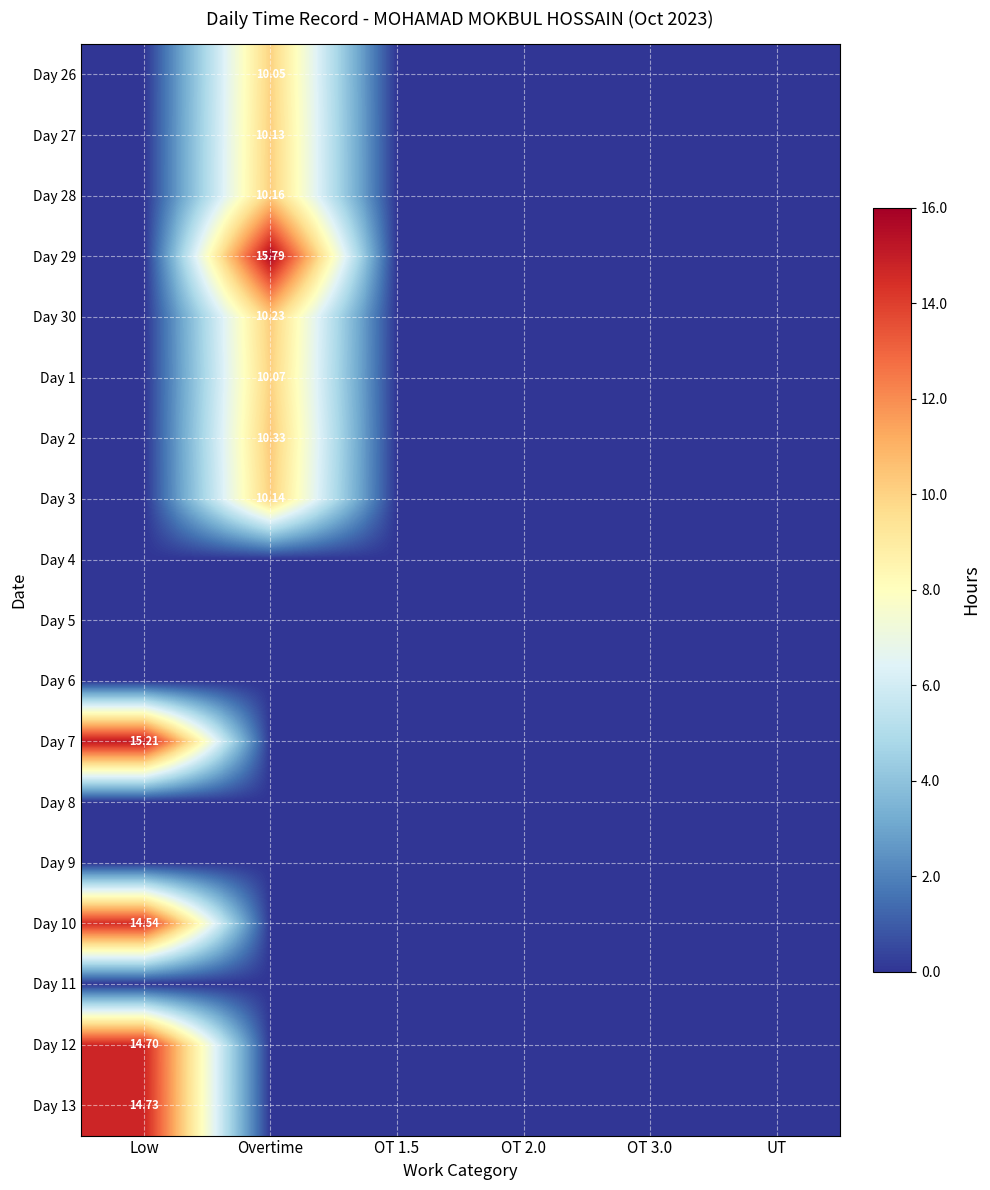

Is the value of Day 1 at Low greater than the value of Day 10 at OT 1.5?

No